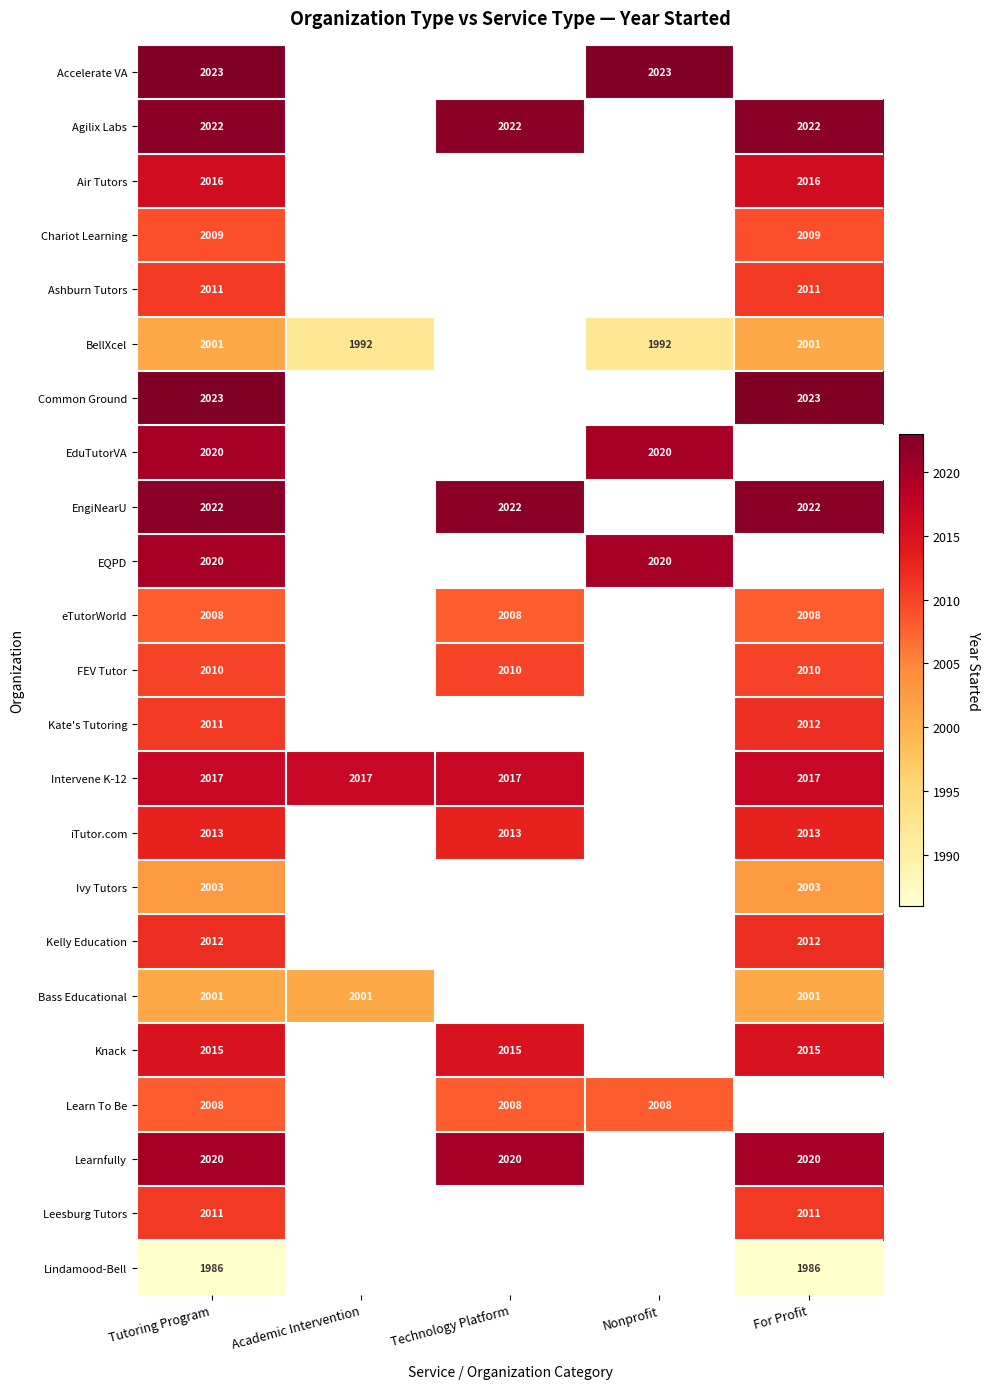

The value of FEV Tutor at Technology Platform is 2010. True or false?

True